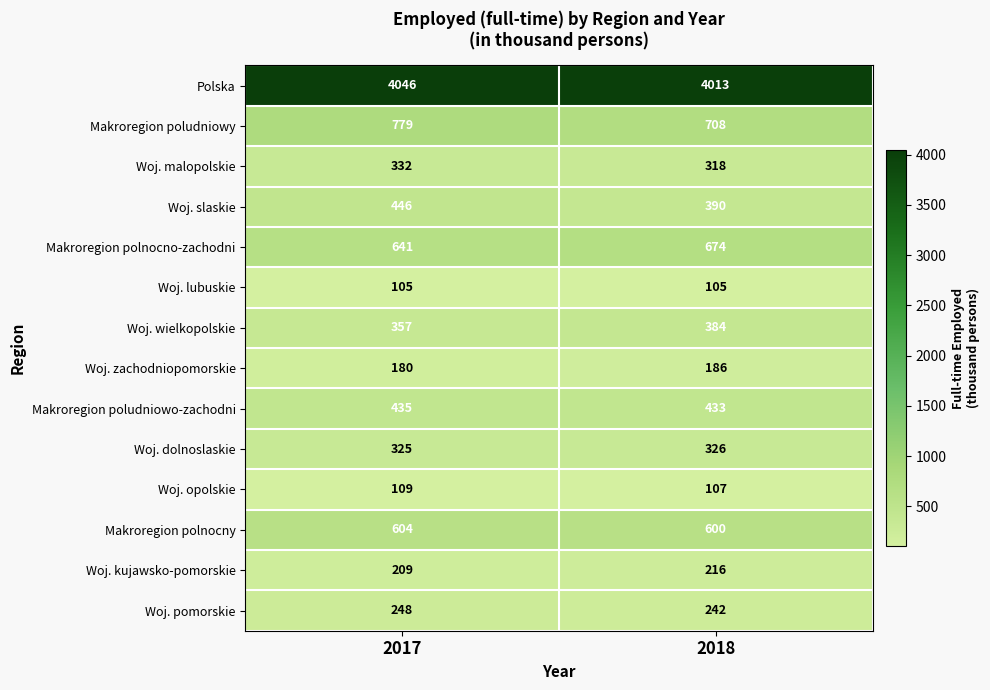

What is the greatest value displayed?

4046